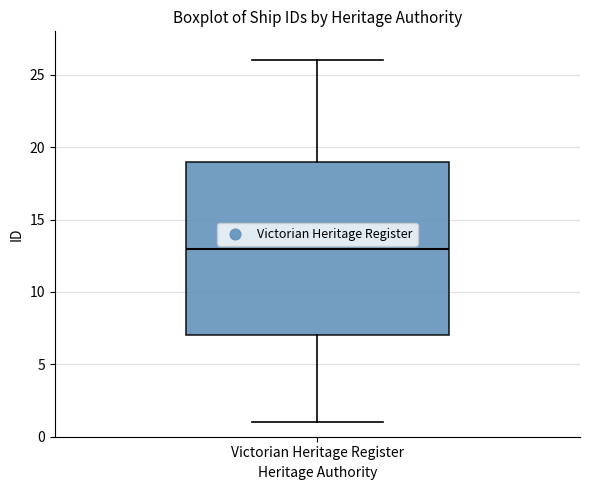

Transcribe this box plot: give where the median line is, the range the box spans, and where the two whiskers end, as read against the y-axis. The values are not printed on the chart, so give them approximately, as read against the axis.

median 13, box 7 to 19, whiskers 1 to 26